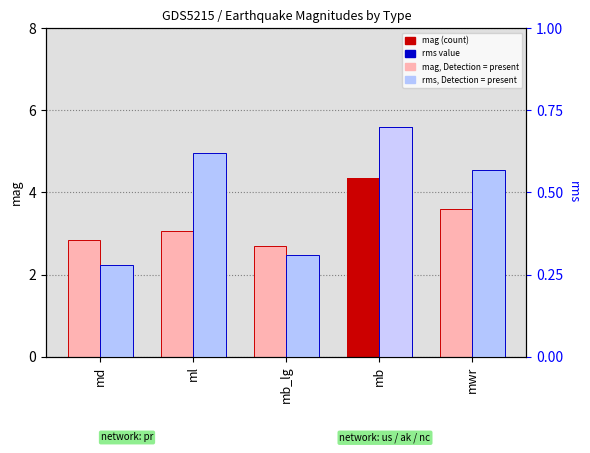

Which category has the lowest value in the rms series?

md